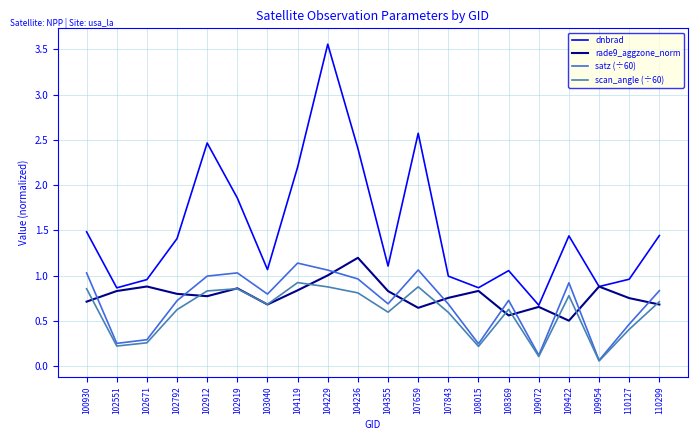

Rank the series at 107659 from lowest to highest value.

rade9_aggzone_norm, scan_angle (÷60), satz (÷60), dnbrad